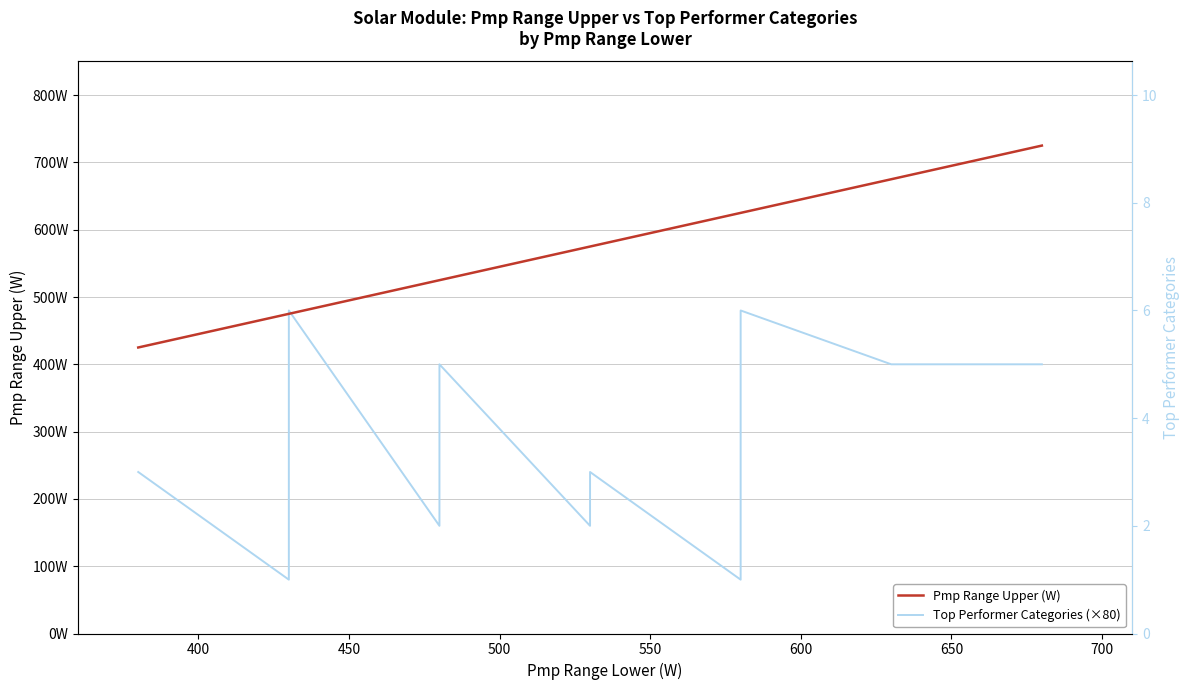

How many lines are shown in the chart?

2